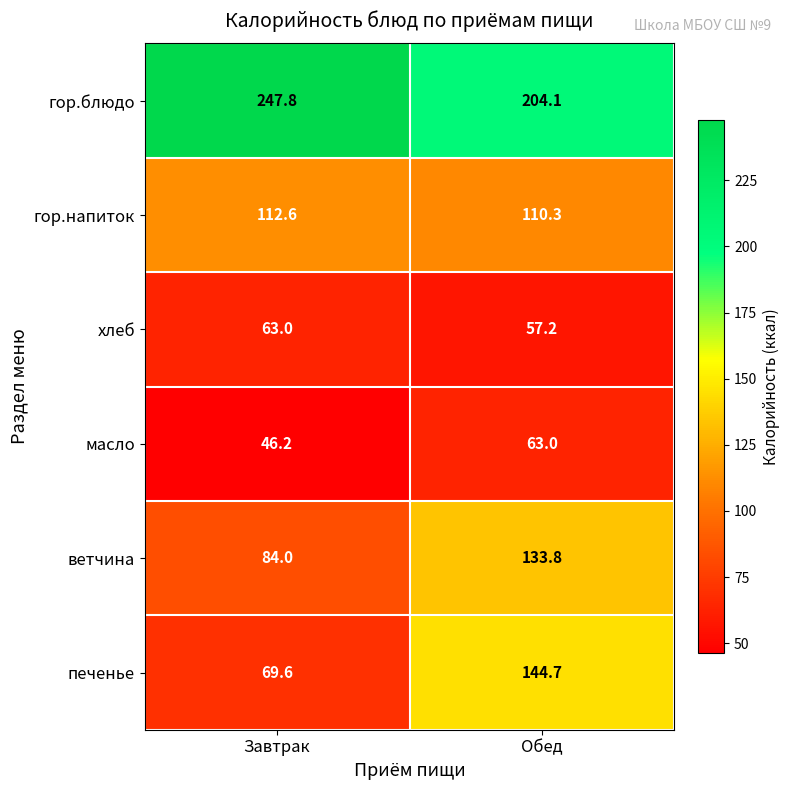

What is the total value across all series at Обед?

713.1